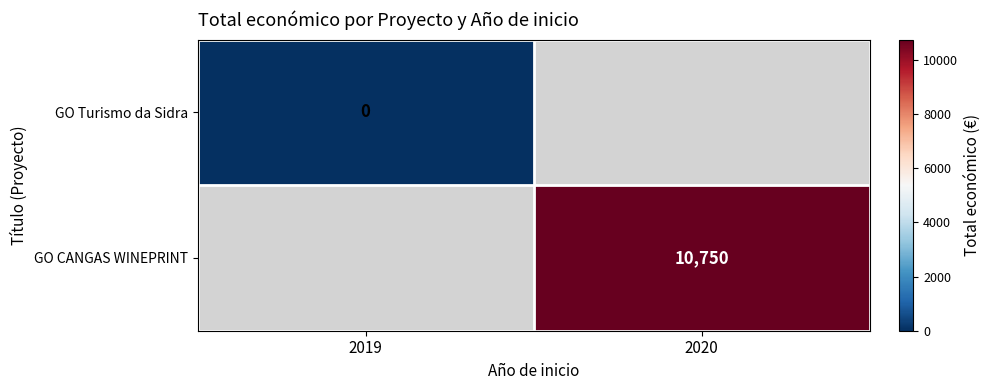

Which category has the highest value across all series?

2020